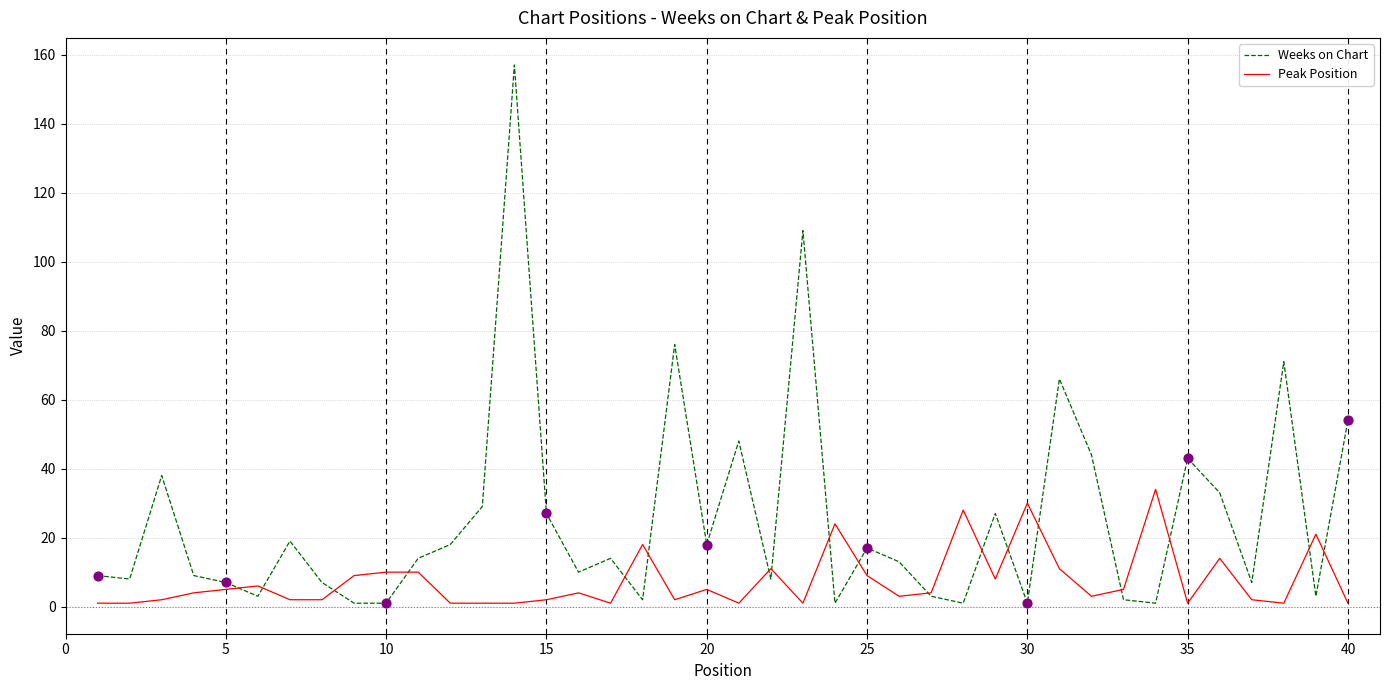

What are all the series names shown in the legend?

Weeks on Chart, Peak Position